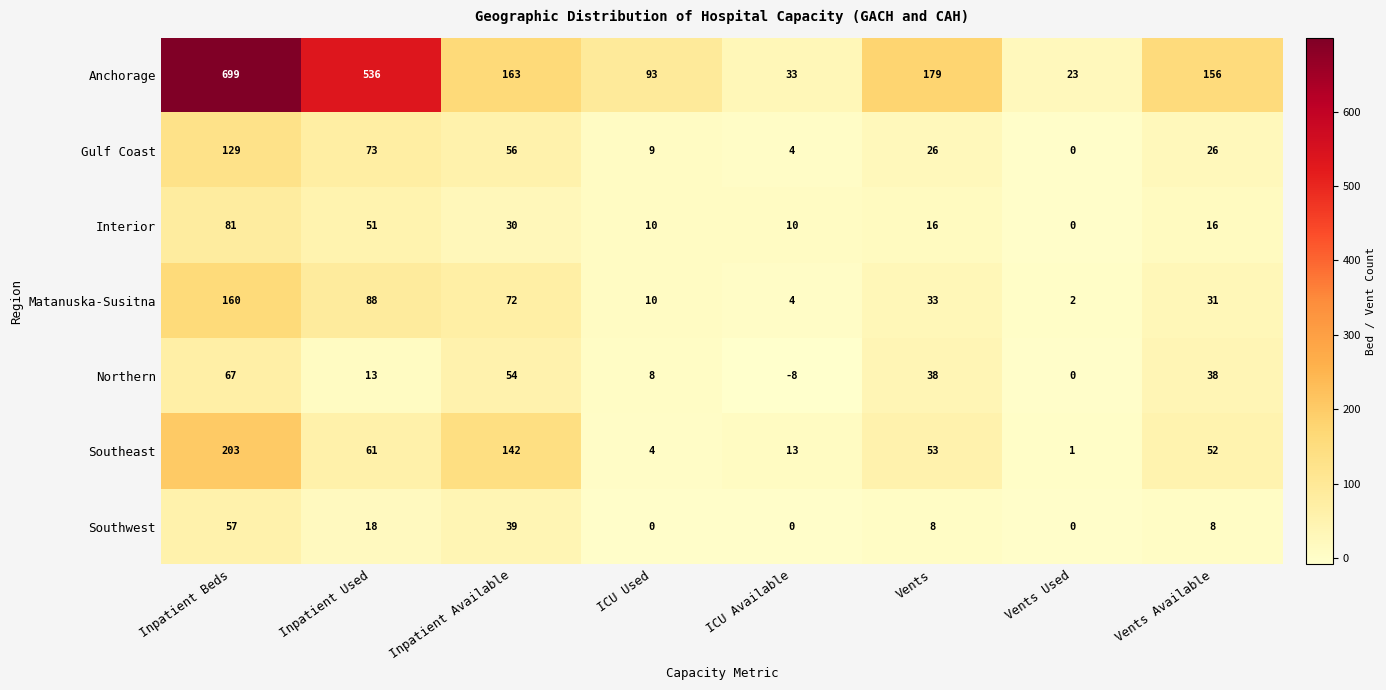

At how many categories does at least one series exceed 53?

6